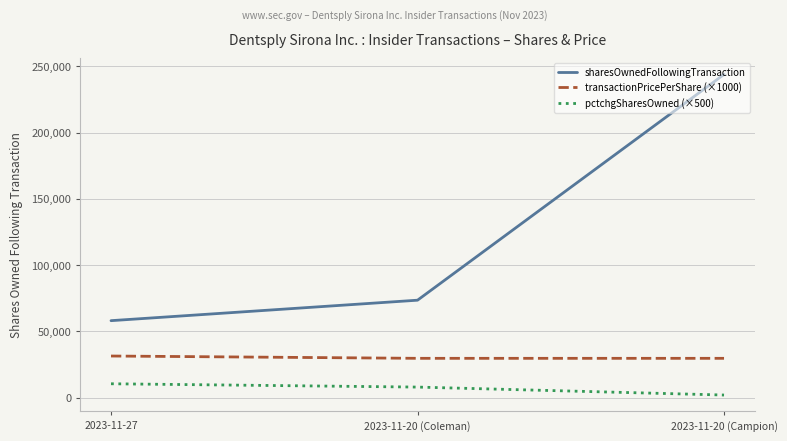

Which series changed the most between 2023-11-20 (Coleman) and 2023-11-20 (Campion)?

sharesOwnedFollowingTransaction